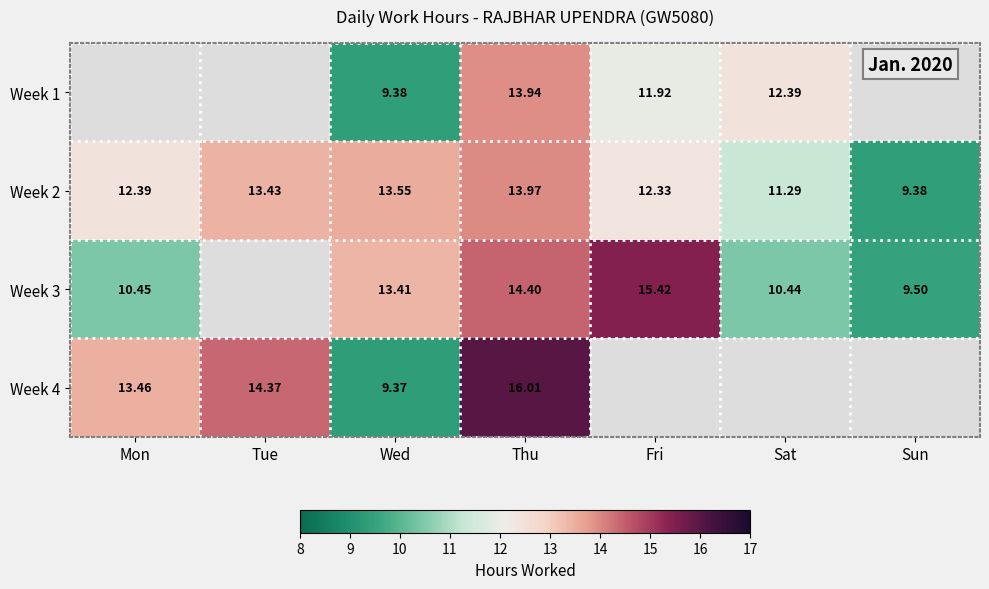

What is the spread (max minus min) of values at Thu?

2.1